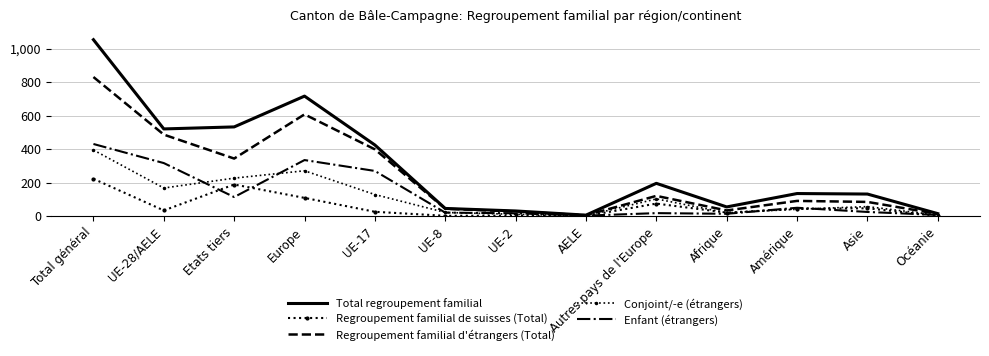

Reading left to right, what are all the values shown in this chart?

Total regroupement familial: 1054	521	533	717	425	46	31	6	196	55	135	132	15
Regroupement familial de suisses (Total): 223	34	189	109	26	2	3	1	75	21	44	47	2
Regroupement familial d'étrangers (Total): 831	487	344	608	399	44	28	5	121	34	91	85	13
Conjoint/-e (étrangers): 395	168	227	271	129	22	11	2	103	20	41	57	6
Enfant (étrangers): 431	317	114	335	270	21	17	3	18	14	50	25	7